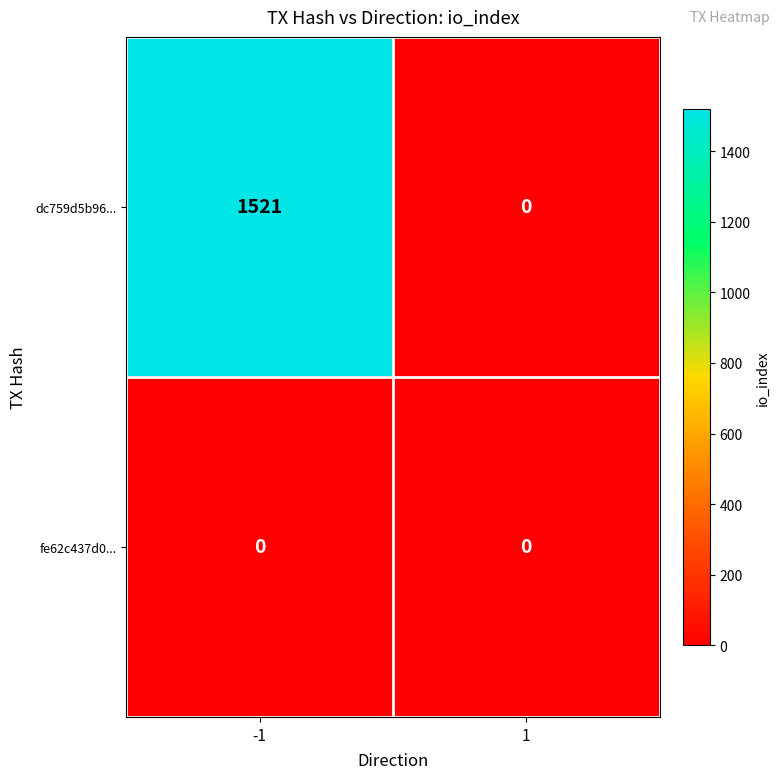

At which category is the sum across all series the highest?

-1